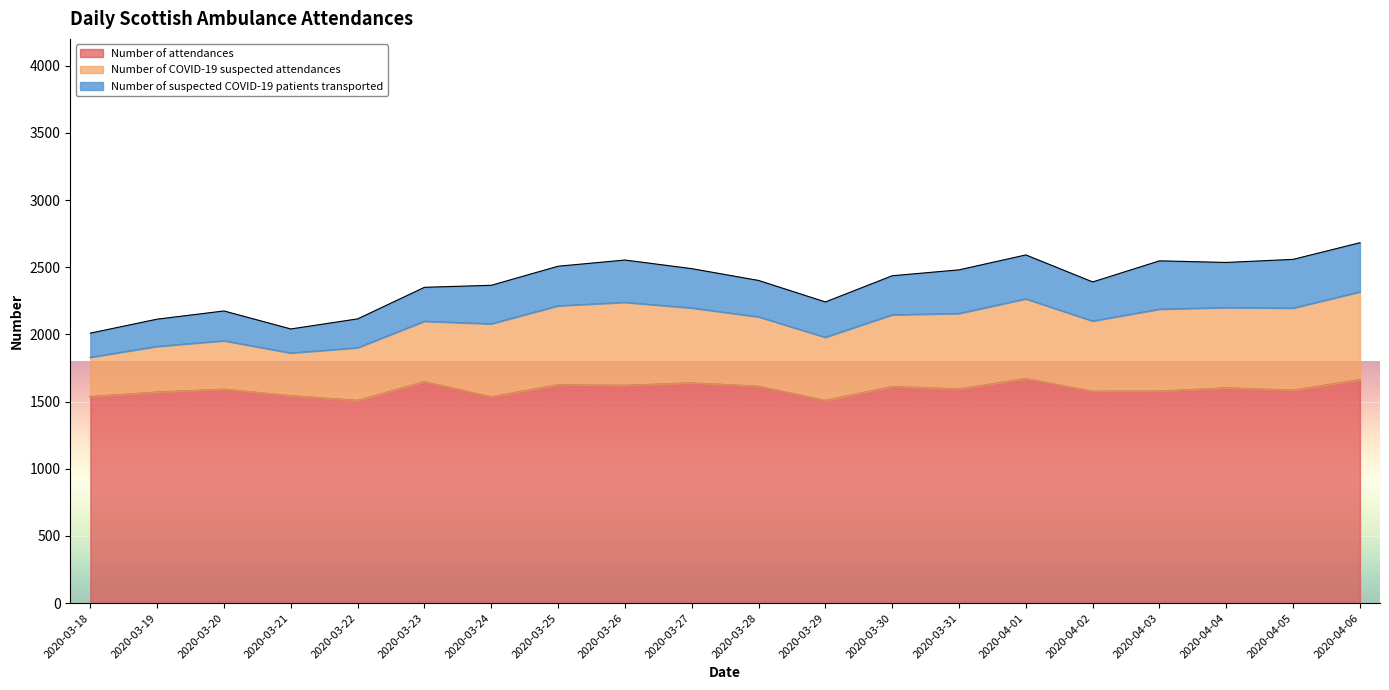

How many values in the Number of suspected COVID-19 patients transported series exceed 291?

9